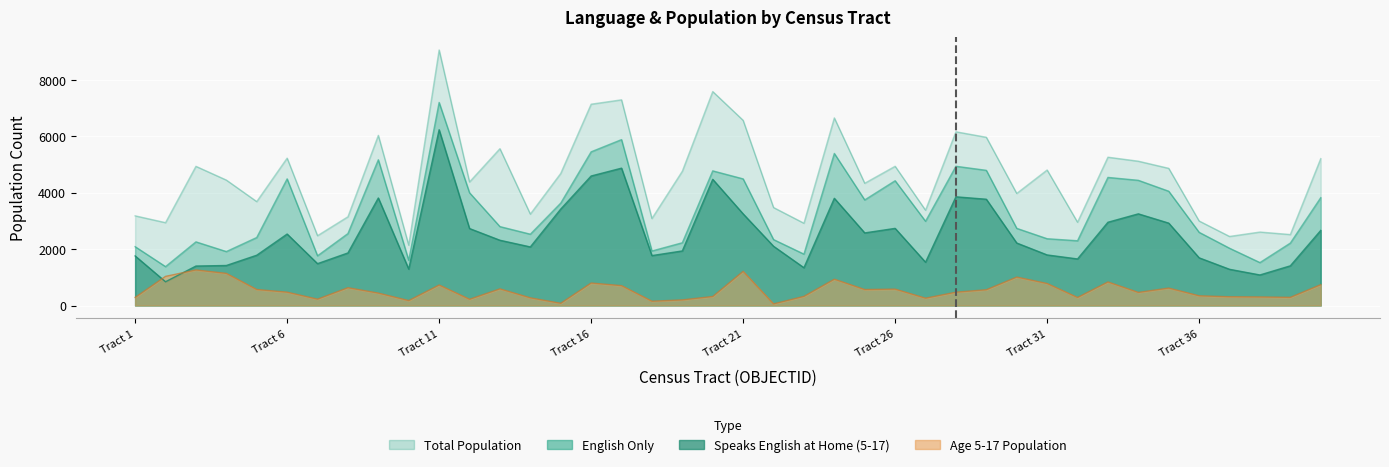

Reading right to left, list all the values displayed in this chart.

B16007_001E: 5208	2516	2605	2449	2997	4864	5117	5259	2953	4805	3974	5966	6160	3379	4937	4335	6652	2918	3475	6566	7586	4762	3085	7293	7138	4683	3242	5561	4381	9061	2139	6033	3147	2476	5226	3685	4448	4935	2938	3180
B16007_009E: 2662	1407	1083	1284	1691	2921	3250	2952	1651	1793	2216	3768	3854	1535	2735	2574	3801	1340	2101	3249	4474	1935	1770	4870	4592	3419	2077	2314	2729	6232	1291	3813	1864	1484	2534	1783	1419	1399	842	1758
B16007_002E: 739	289	303	310	344	618	464	835	285	780	1008	559	472	260	581	566	932	324	57	1211	319	199	152	704	797	79	272	590	221	727	175	440	631	225	473	567	1139	1261	1033	287
B16007_calc_numEngOnlyE: 3823	2213	1522	2031	2595	4052	4439	4542	2296	2368	2736	4793	4937	2987	4424	3744	5391	1822	2338	4490	4774	2225	1933	5882	5449	3630	2529	2798	3998	7200	1603	5167	2551	1763	4490	2411	1913	2257	1379	2086